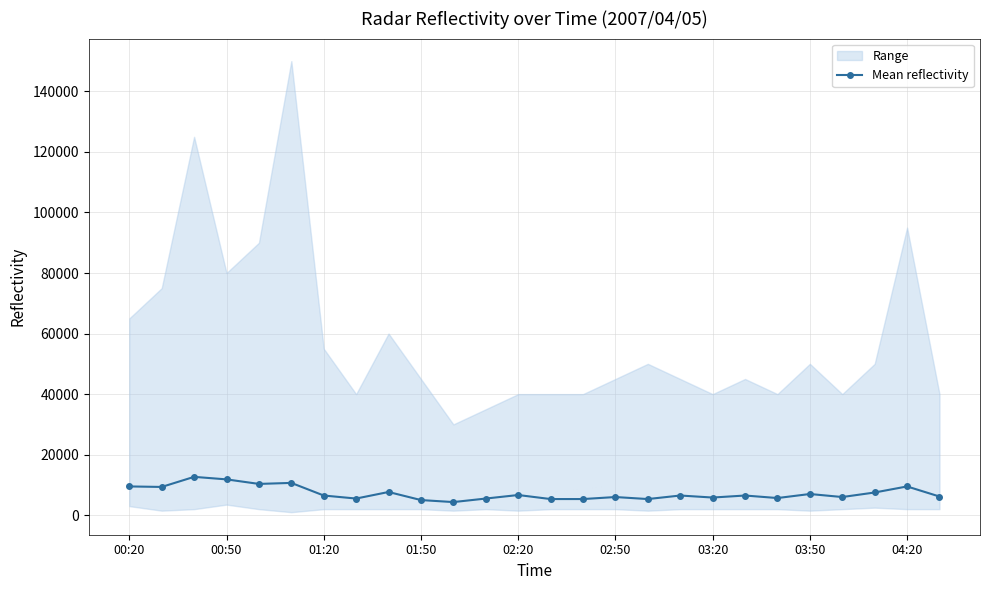

What is the ratio of the value at 16 to the value at 22?

0.9